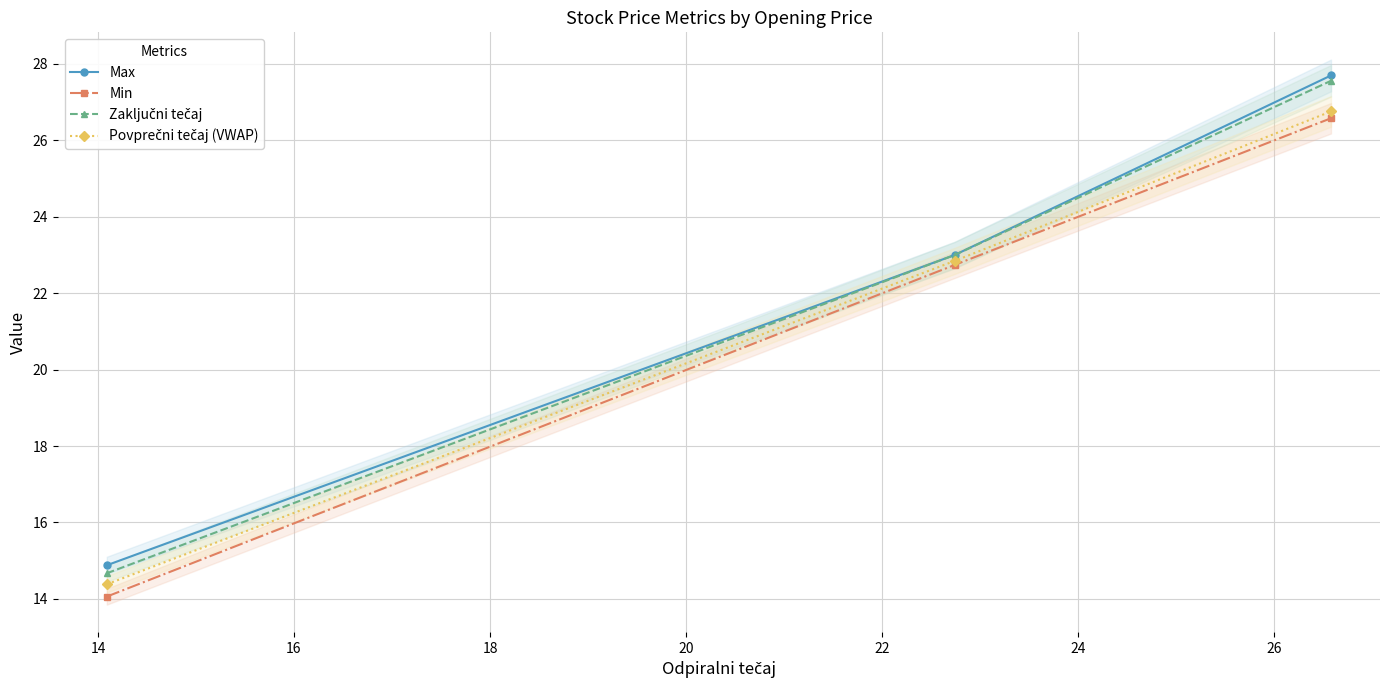

How many lines are shown in the chart?

4